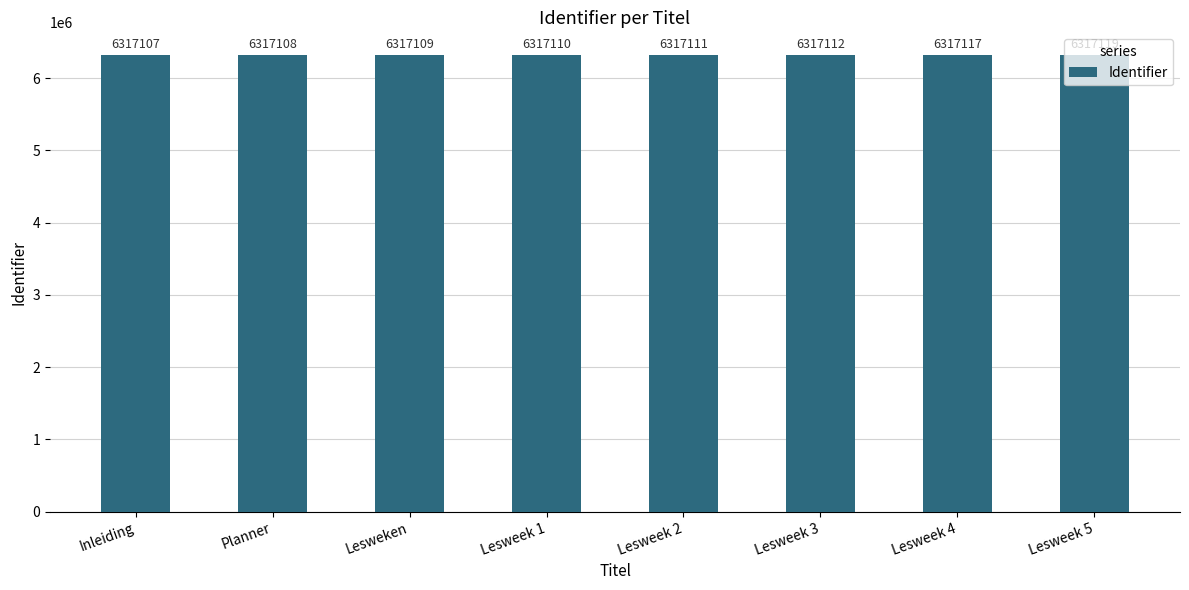

What is the sum of the values at Inleiding and Lesweek 2?

12634218